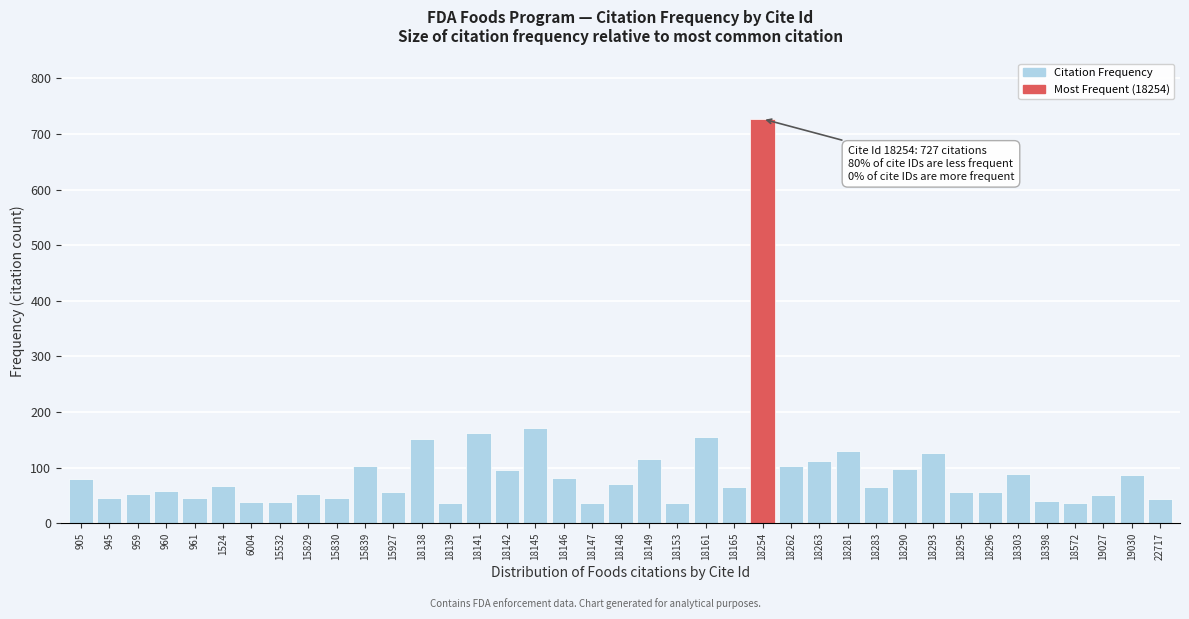

What is the value of the 15th bar from the left?

162